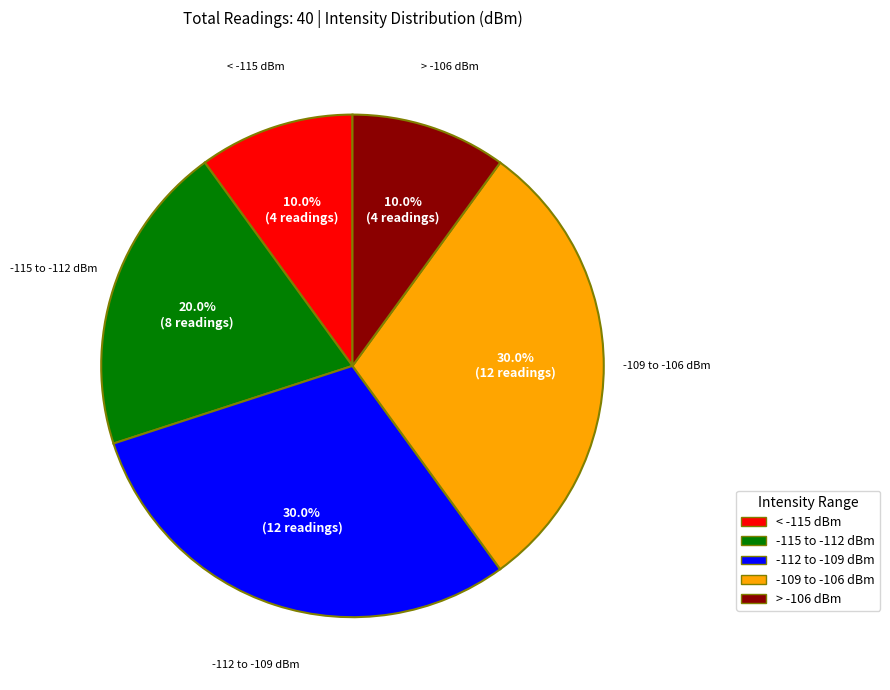

What is the ratio of the value at -109 to -106 dBm to the value at -112 to -109 dBm?

1.0